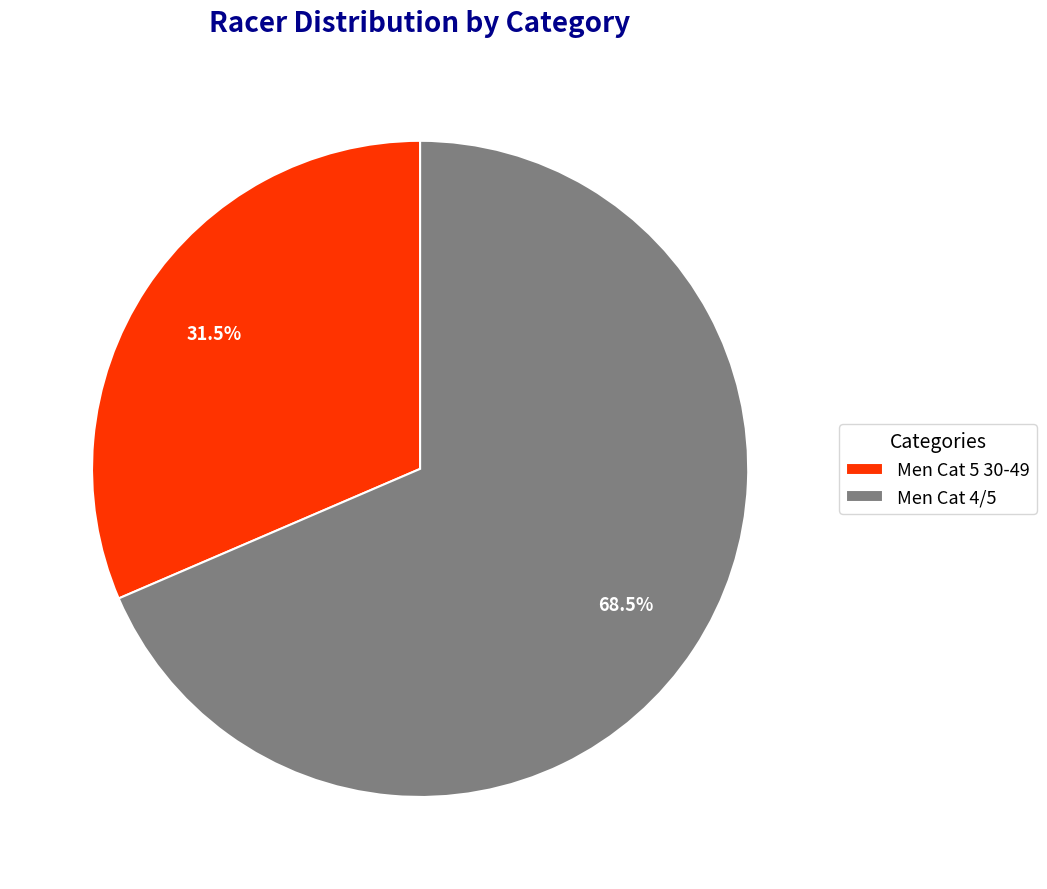

Is the sum of Men Cat 5 30-49 and Men Cat 4/5 greater than half?

Yes